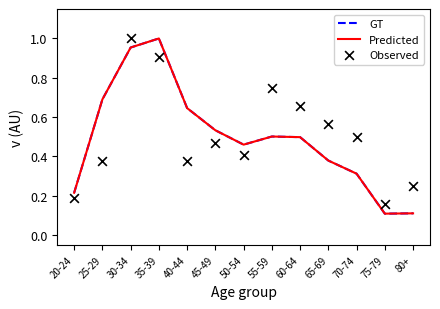

Is the value of GT at 60-64 greater than the value of Observed at 45-49?

Yes